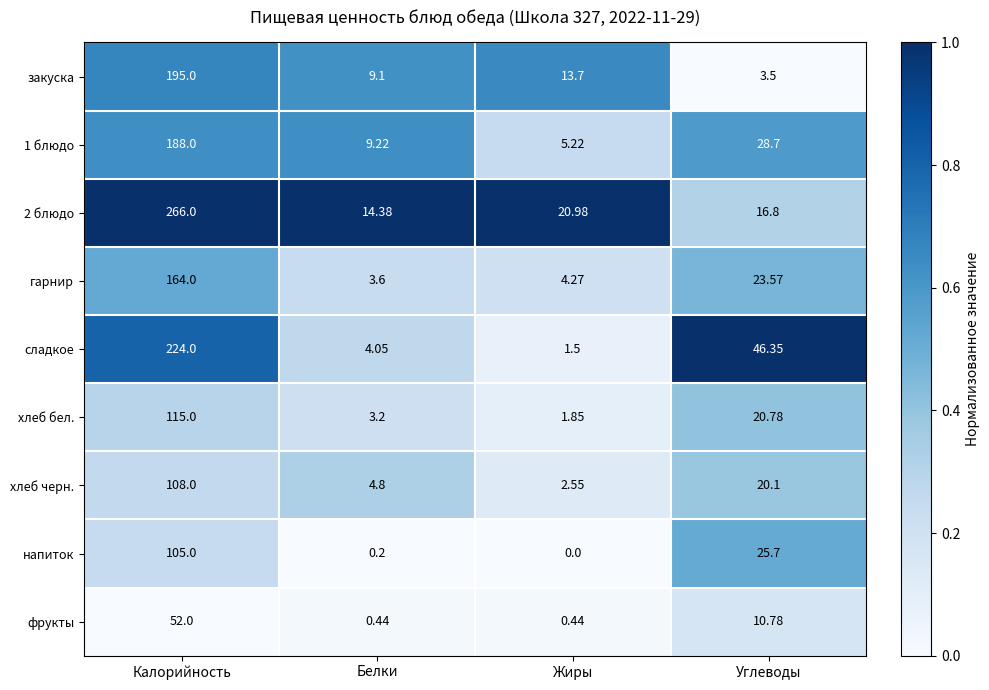

What is the total value across all series at Белки?

49.0